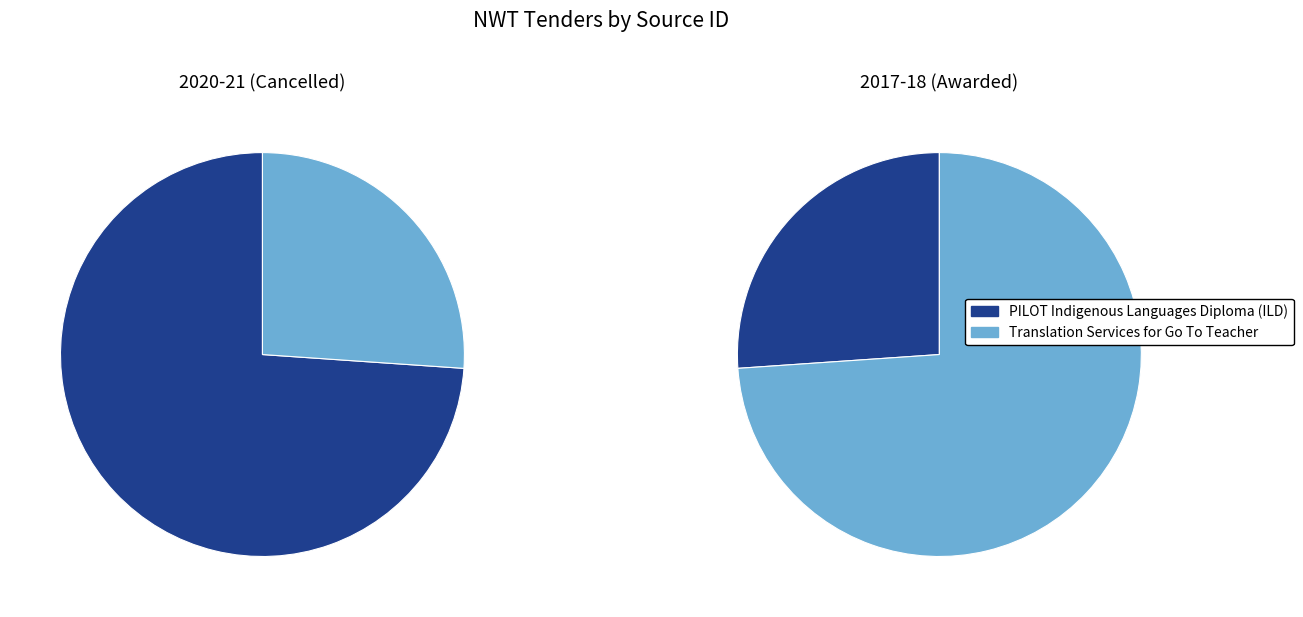

Is there a majority slice in this chart?

Yes